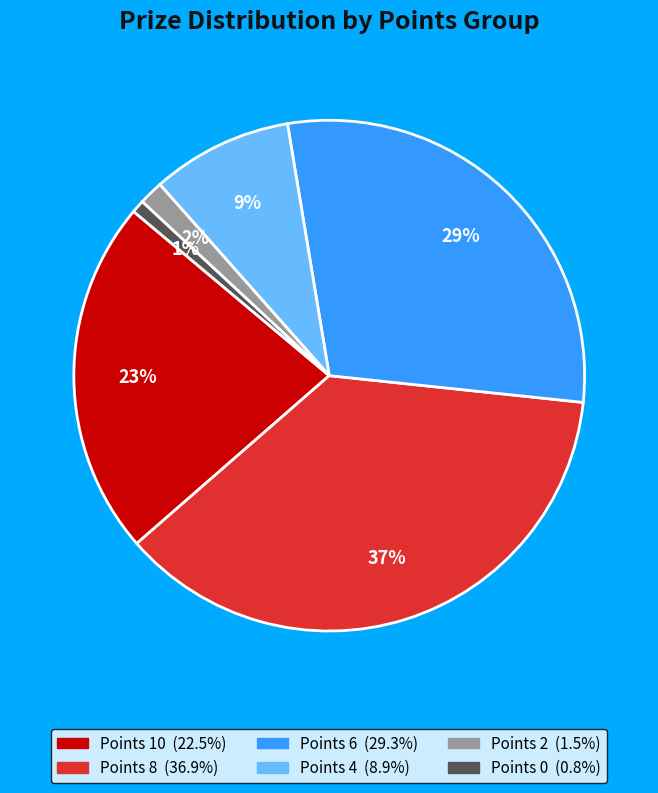

How many segments does this pie chart have?

6